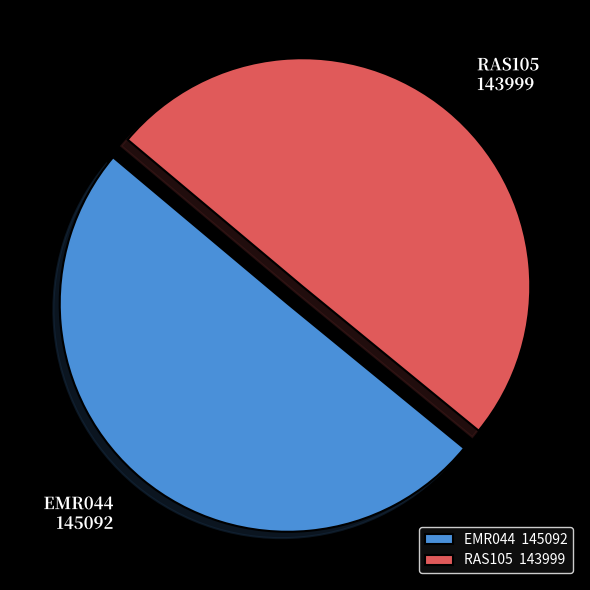

Is it true that EMR044 is 50% of the pie?

True